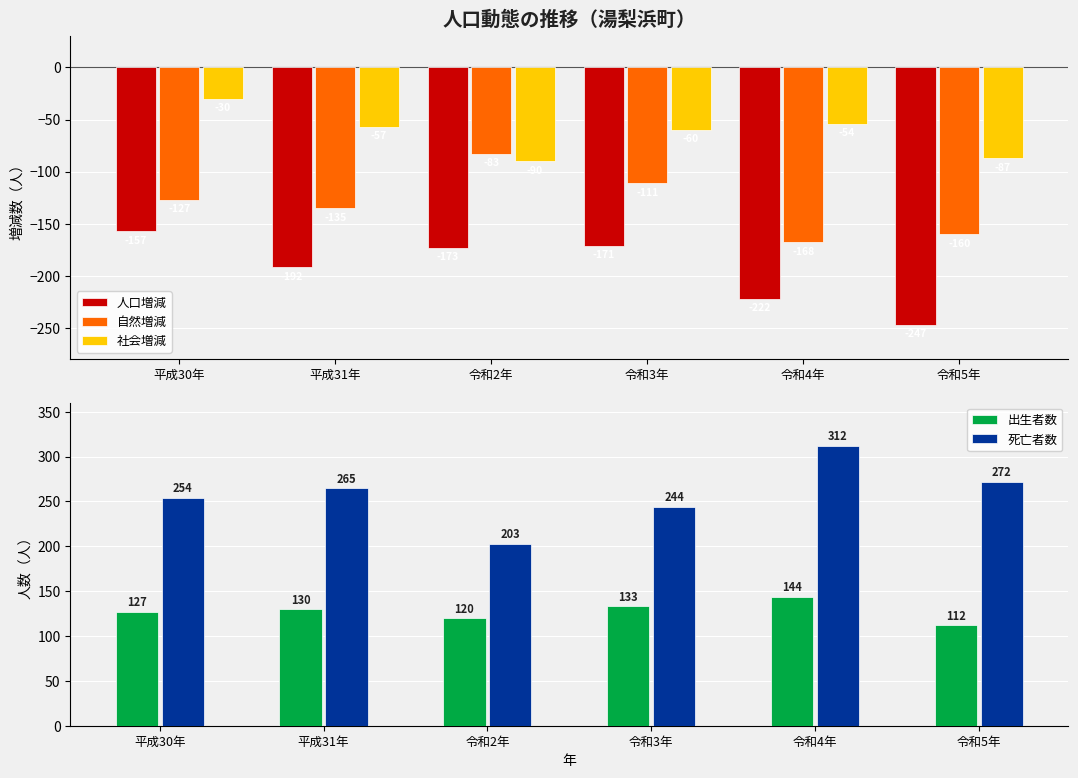

How many data points in 出生者数 are less than 130?

3